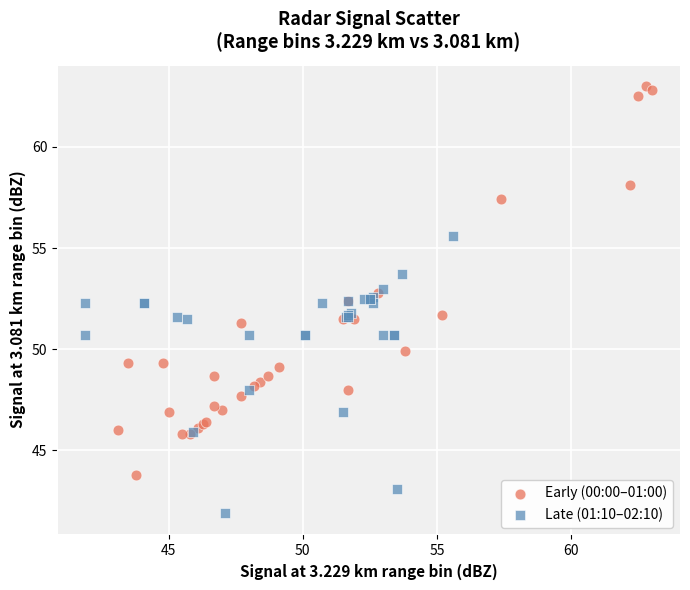

Which series contains the lowest Y value?

Late (01:10–02:10)